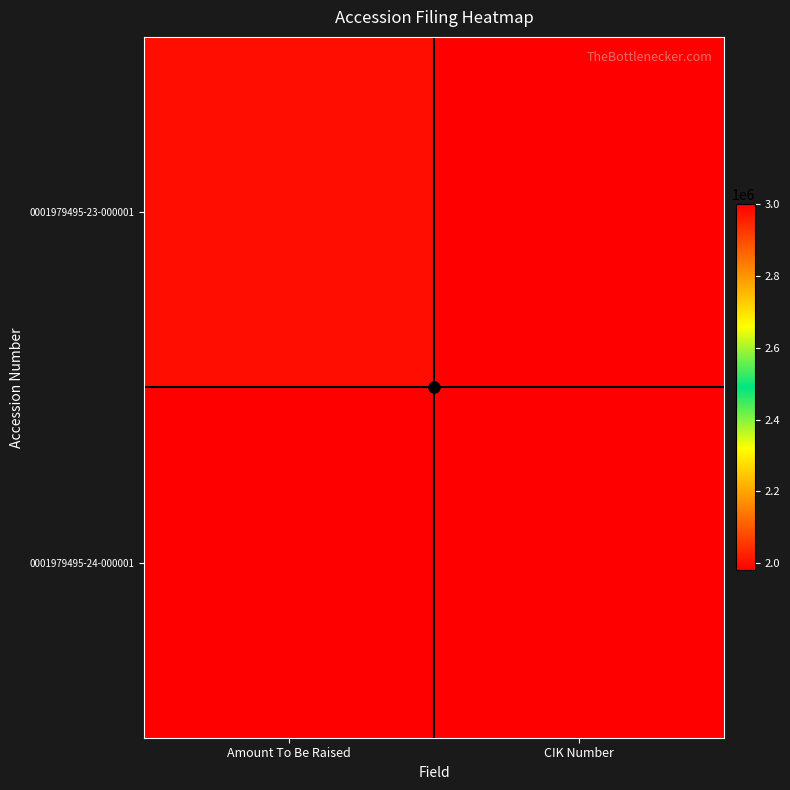

At which category does the chart reach its minimum across all series?

CIK Number